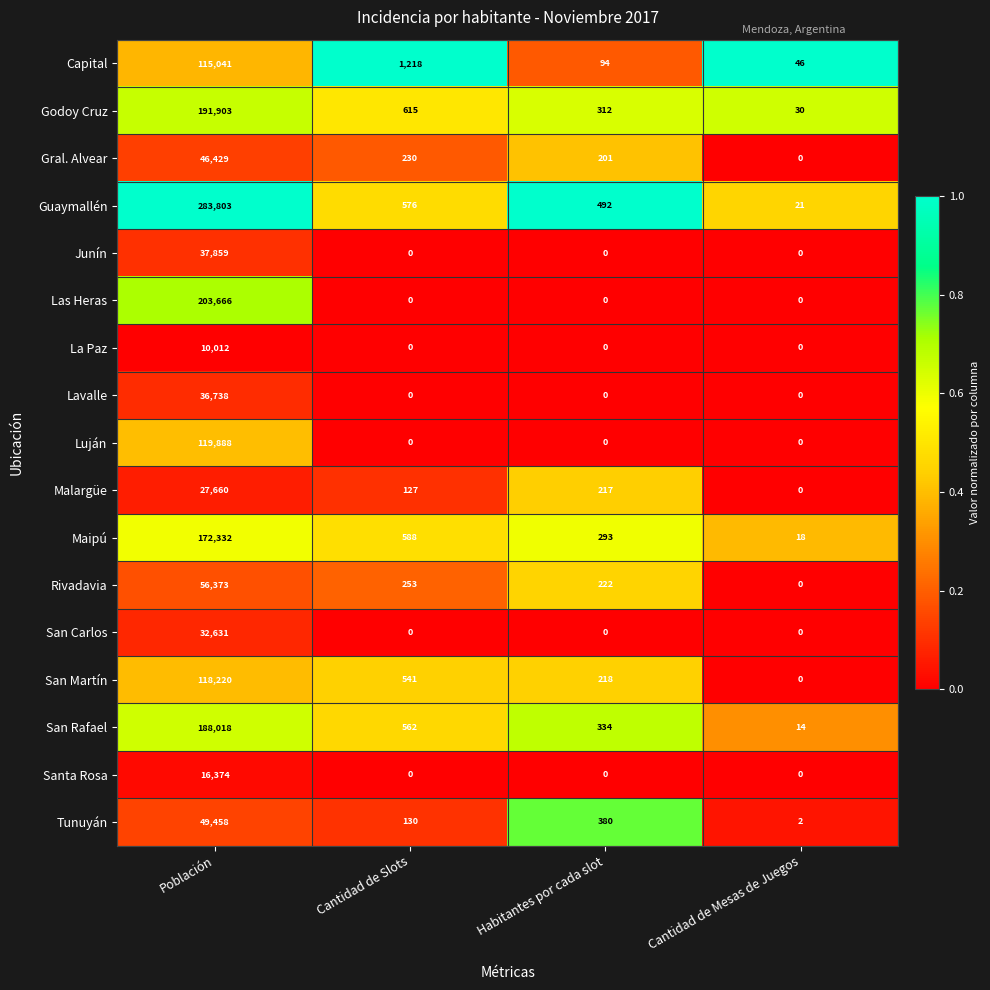

Rank the series by their maximum value, from lowest to highest.

La Paz, Santa Rosa, Malargüe, San Carlos, Lavalle, Junín, Gral. Alvear, Tunuyán, Rivadavia, Capital, San Martín, Luján, Maipú, San Rafael, Godoy Cruz, Las Heras, Guaymallén